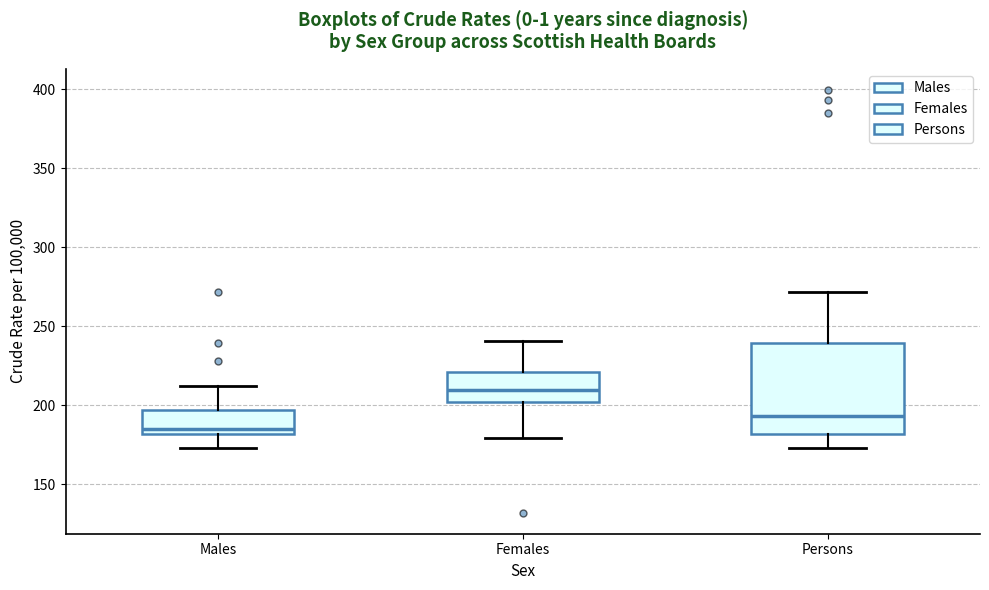

Which box has the highest median line?

Females